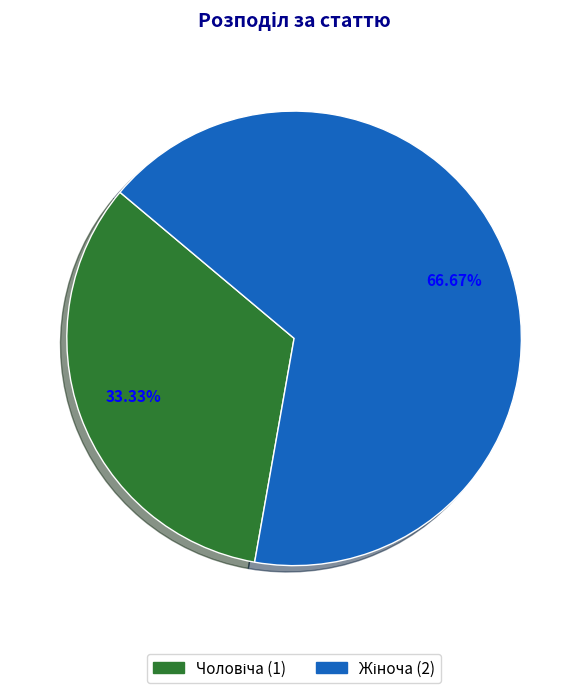

Is there a majority slice in this chart?

Yes